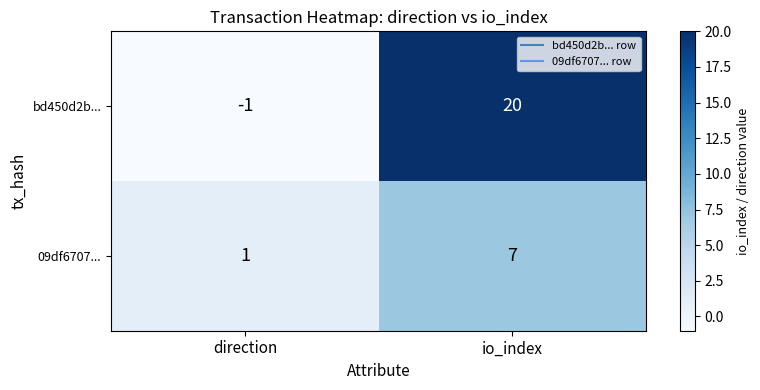

What is the difference between the bd450d2b... values at io_index and direction?

21